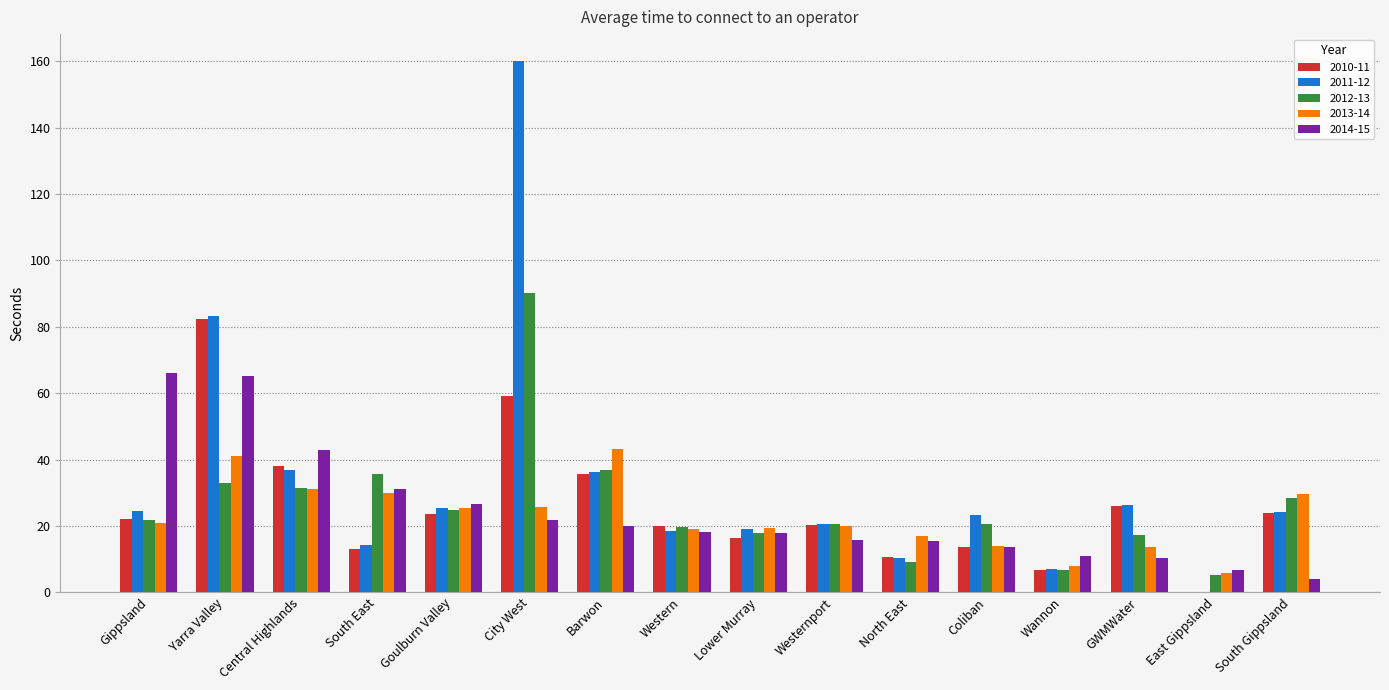

The 2010-11 series shows 6.8 at Wannon. True or false?

True